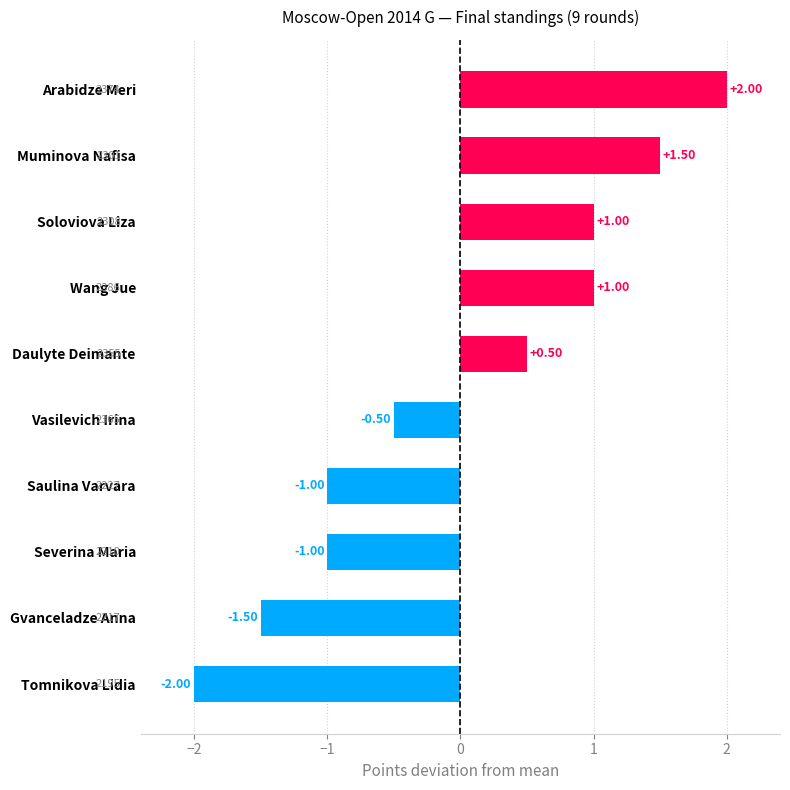

What is the label of the 1st bar from the top?

Arabidze Meri